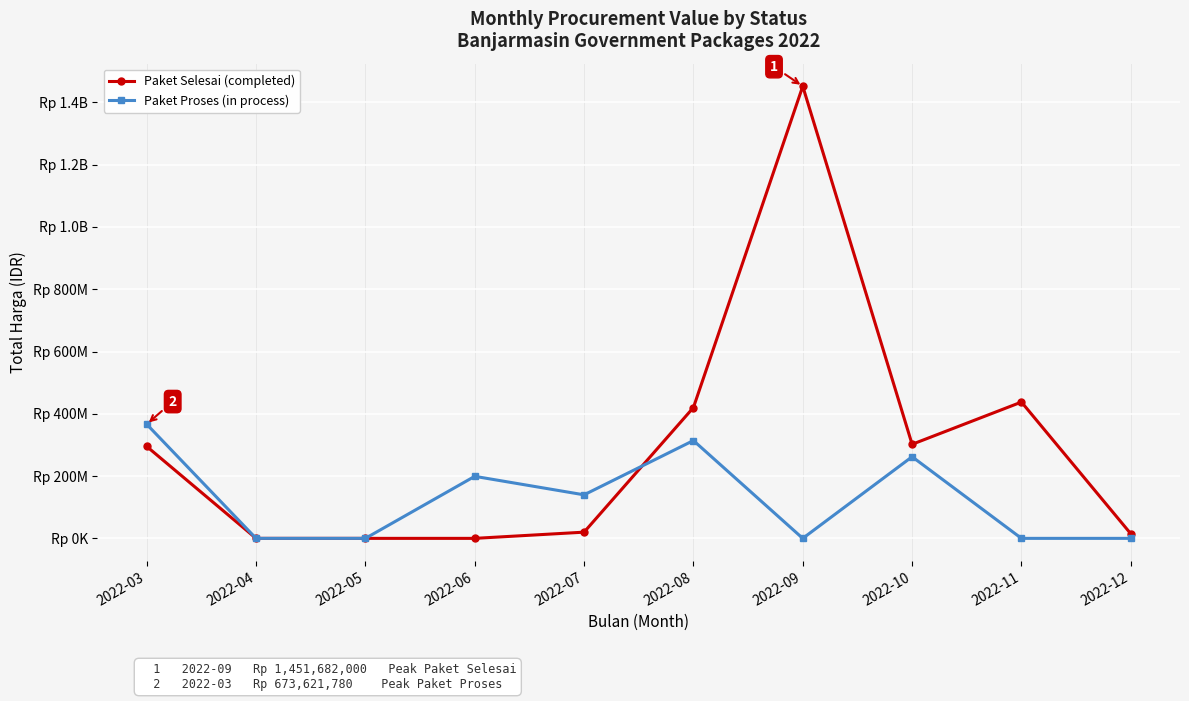

Which series changed the most between 2022-05 and 2022-06?

Paket Proses (in process)